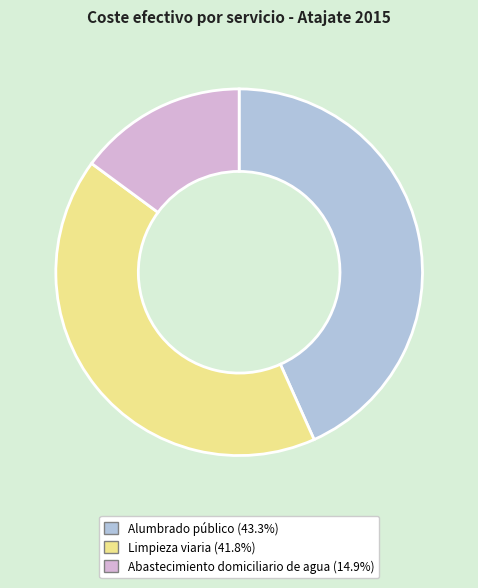

Do Limpieza viaria and Alumbrado público together represent more than half of the pie?

Yes